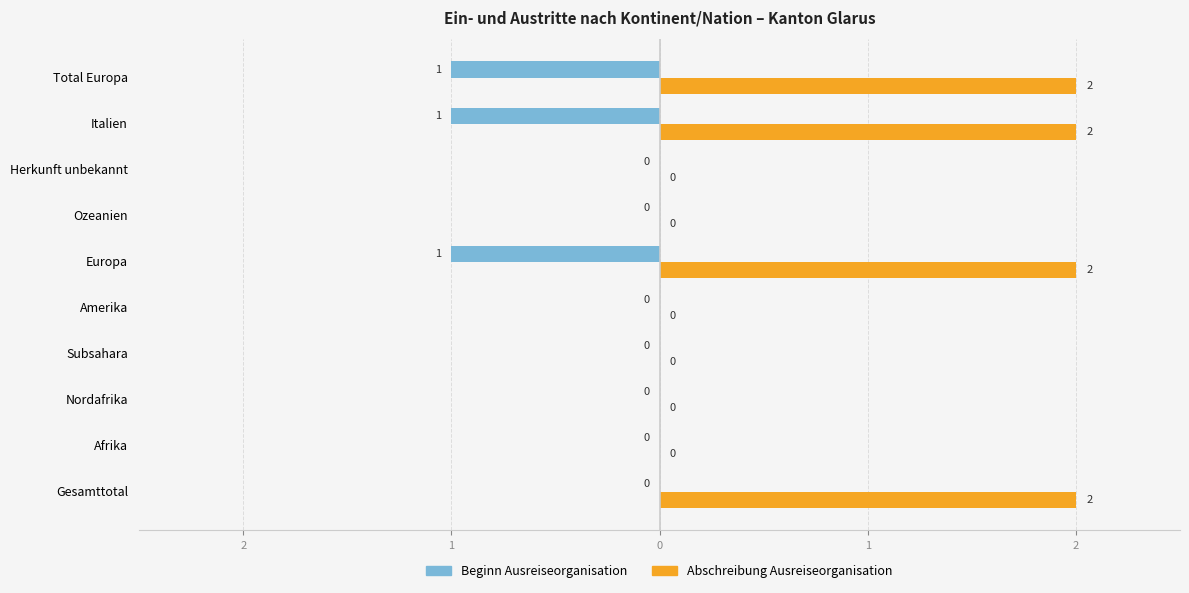

What are all the series names shown in the legend?

Beginn Ausreiseorganisation, Abschreibung Ausreiseorganisation